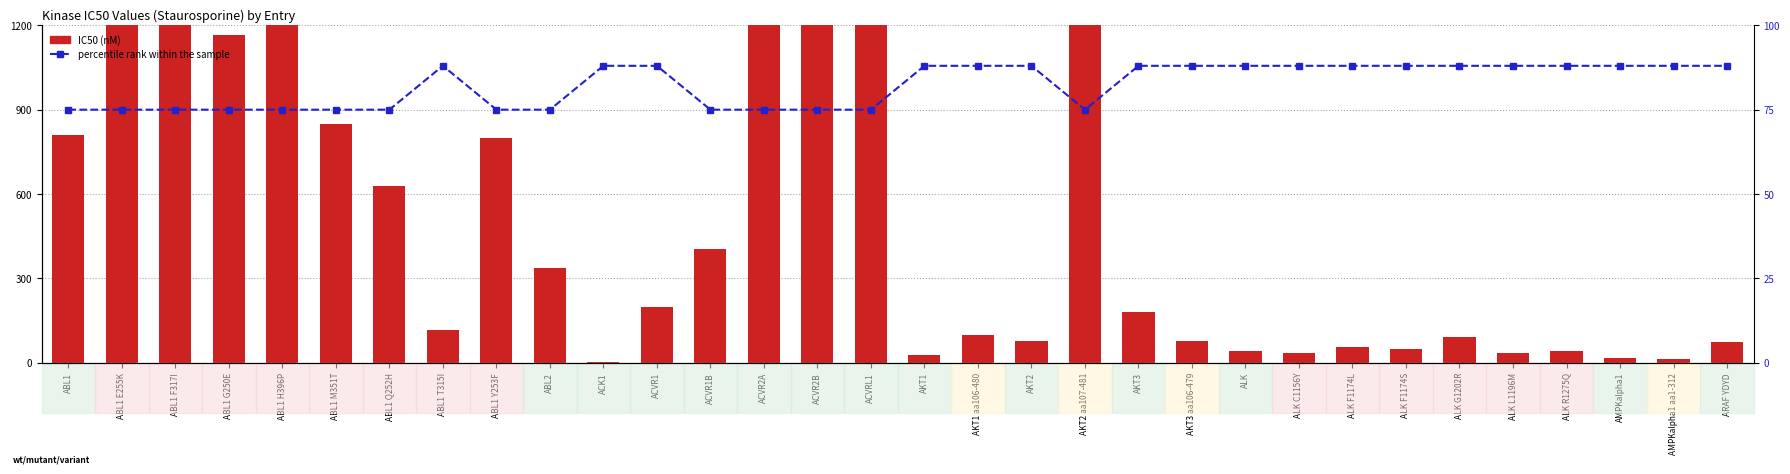

Read the IC50 (nM) value at ACVR1.

196.7